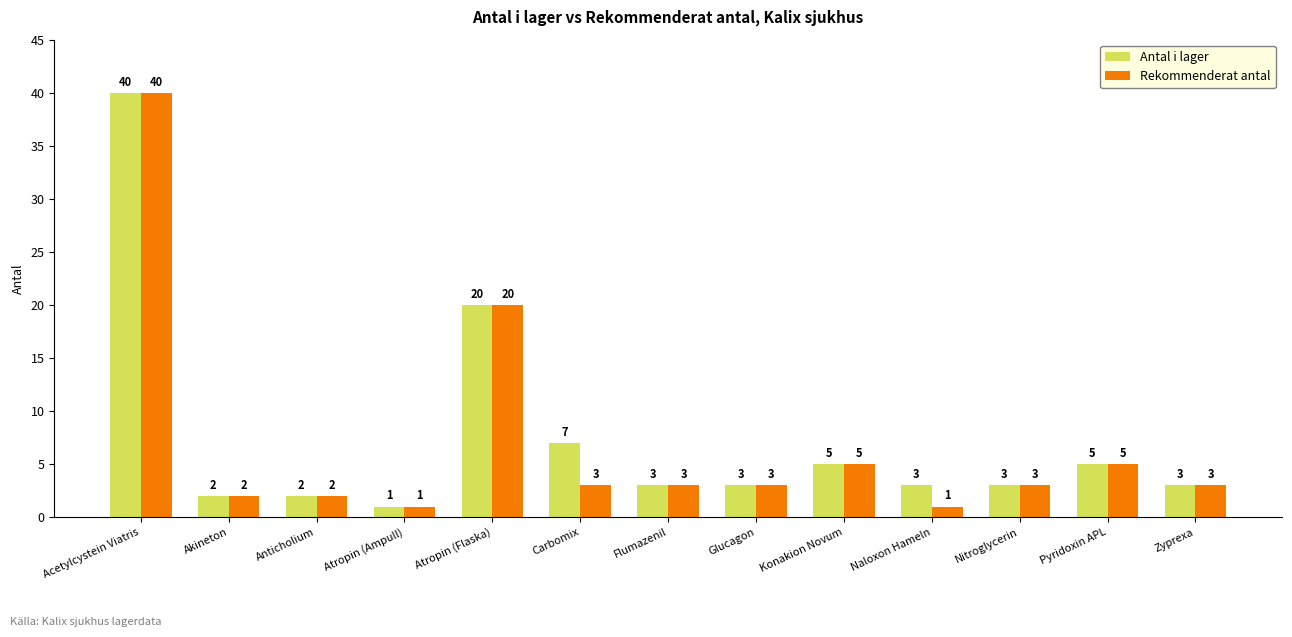

What is the difference between the Rekommenderat antal values at Flumazenil and Acetylcystein Viatris?

37